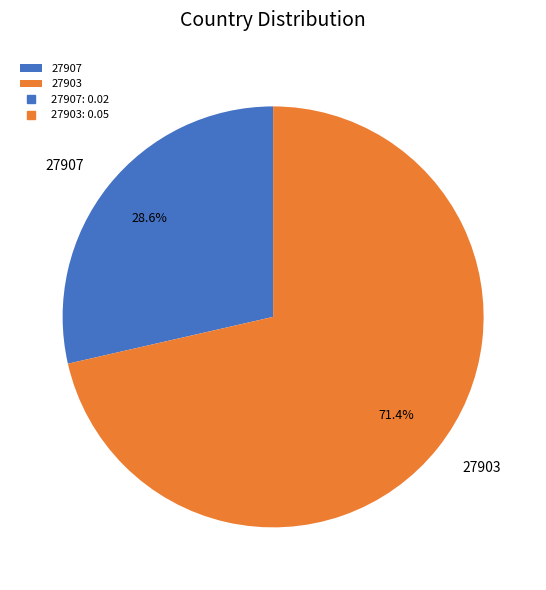

Is there any slice that represents more than half of the pie?

Yes